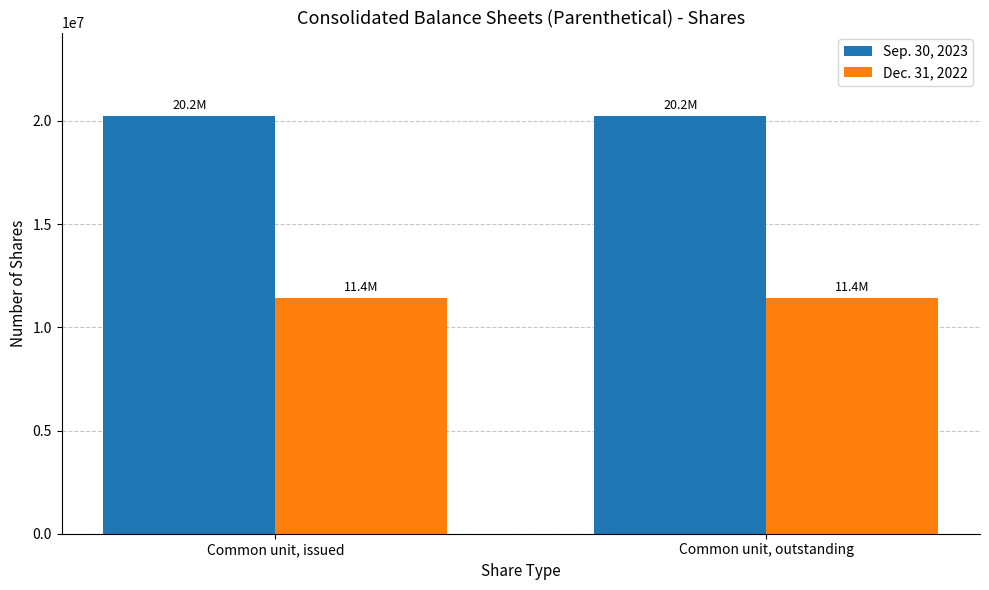

Reading left to right, extract all data points from this chart.

Sep. 30, 2023: 20233501	20233501
Dec. 31, 2022: 11424012	11424012